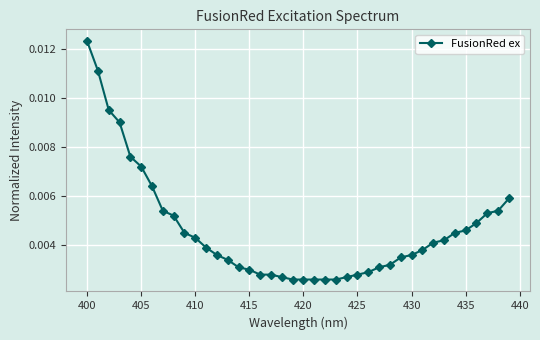

How many values are between 0 and 1?

40